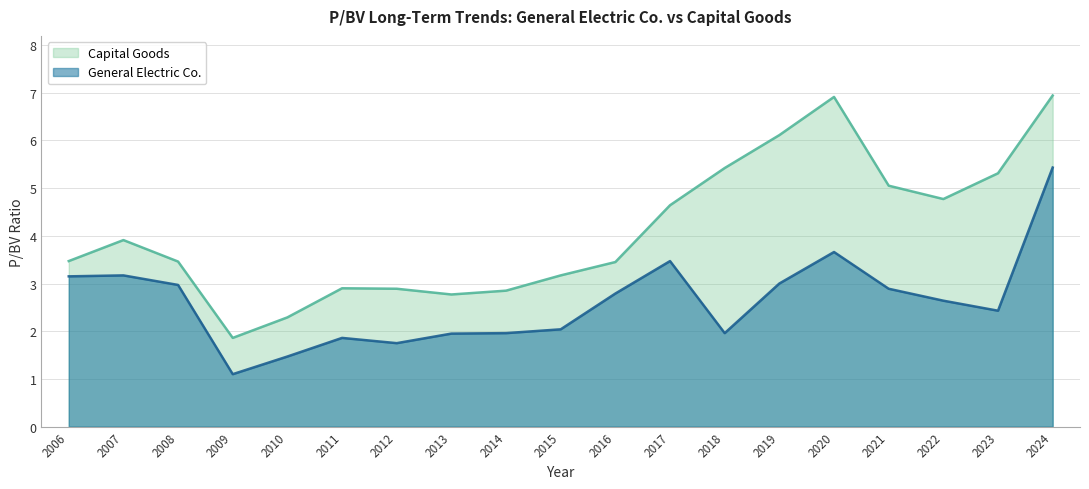

True or false: General Electric Co. and Capital Goods cross at least once.

False